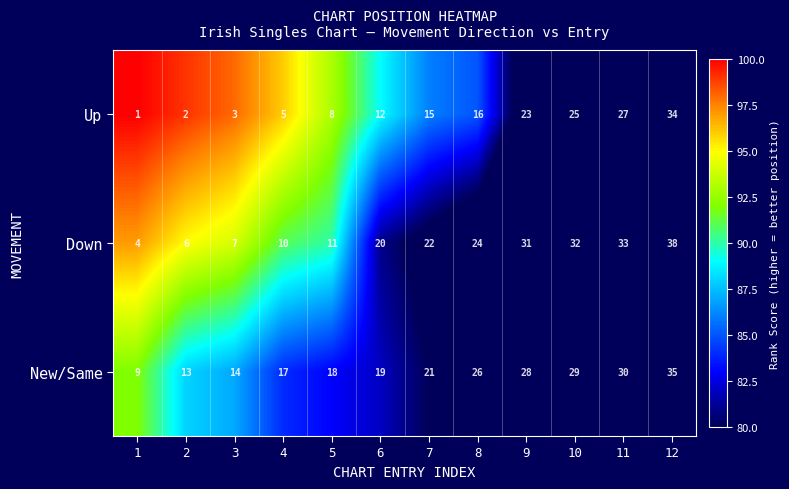

Is it true that Down equals 32 at 10?

True